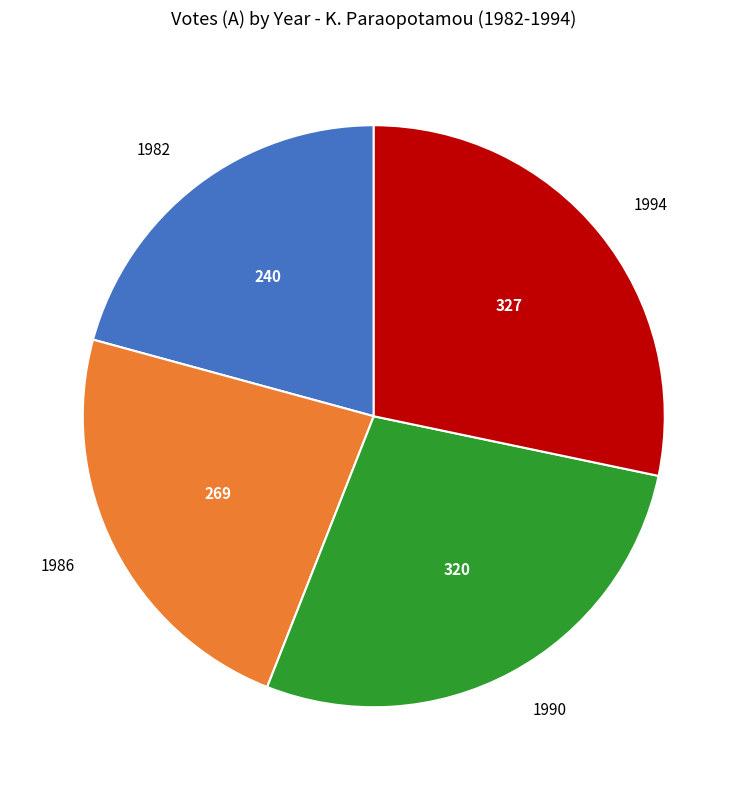

Does any single category account for the majority?

No